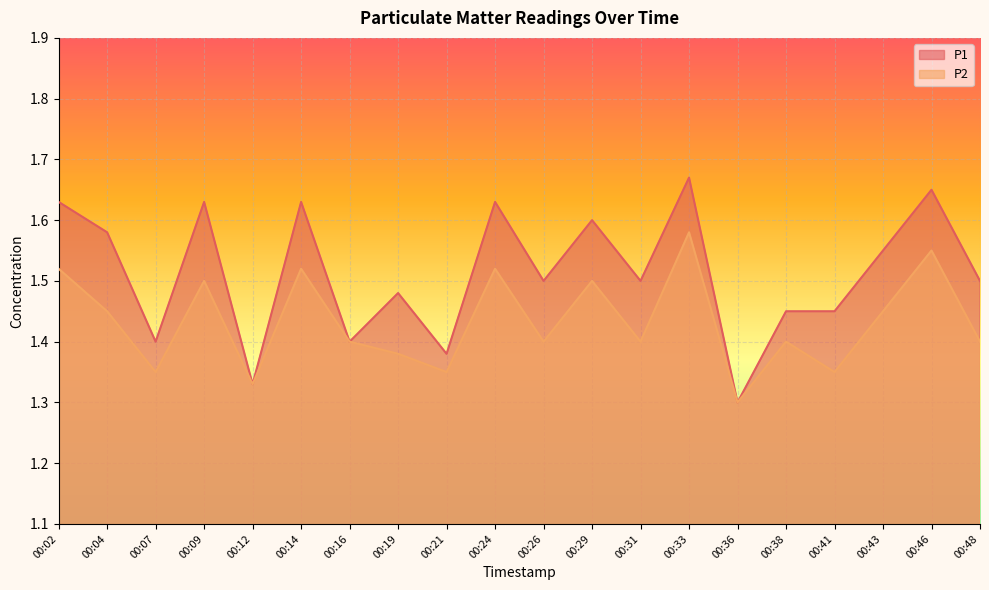

What is the value of the P1 point at the 10th from the left?

1.6